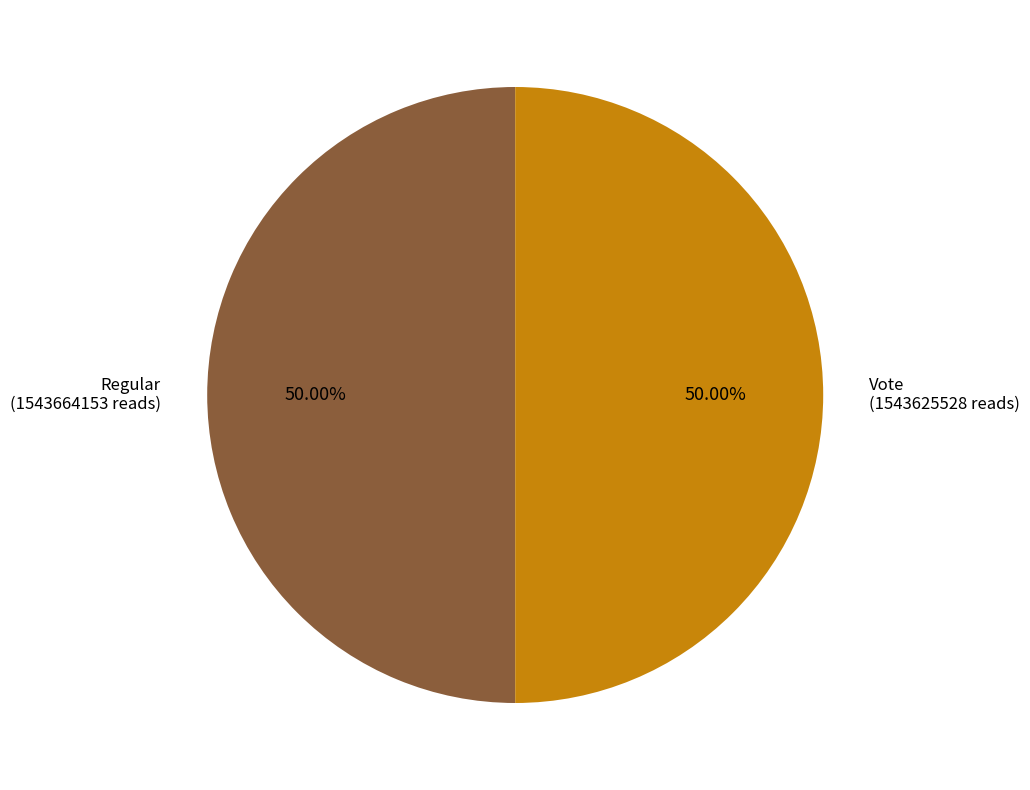

Is the sum of Regular and Vote greater than half?

Yes